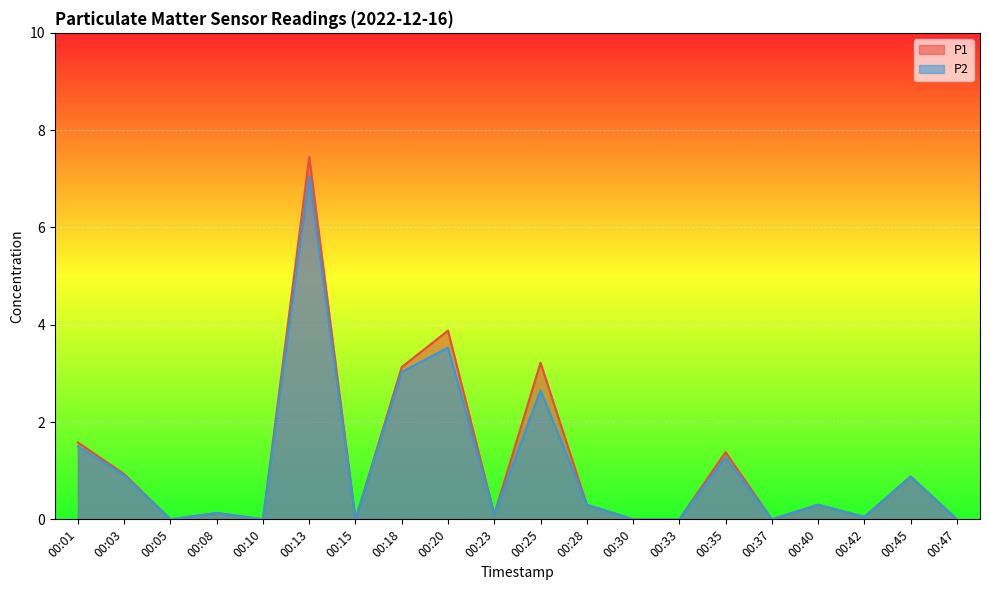

How many interior local valleys does the P2 series have?

6